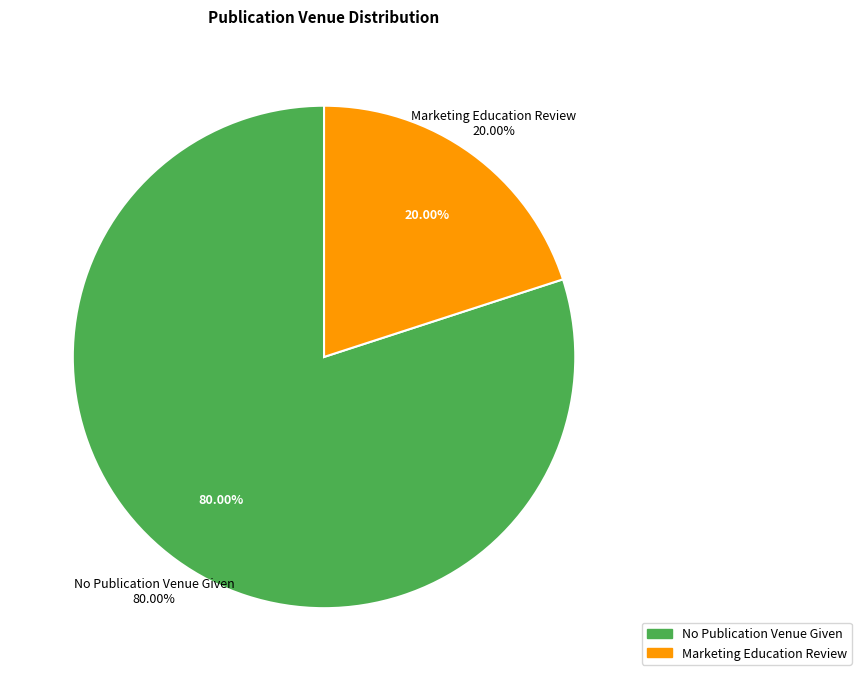

True or false: Marketing Education Review accounts for 20% of the total.

True